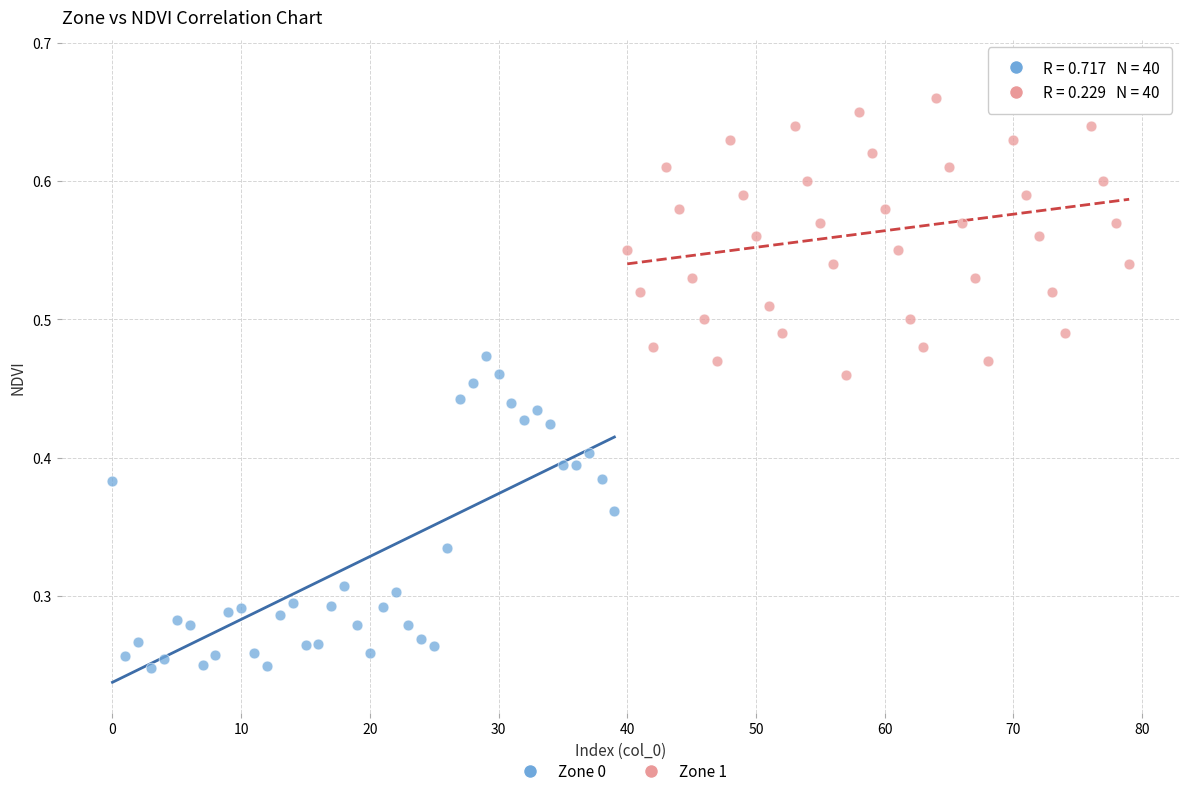

Which series reaches the minimum Y coordinate?

Zone 0